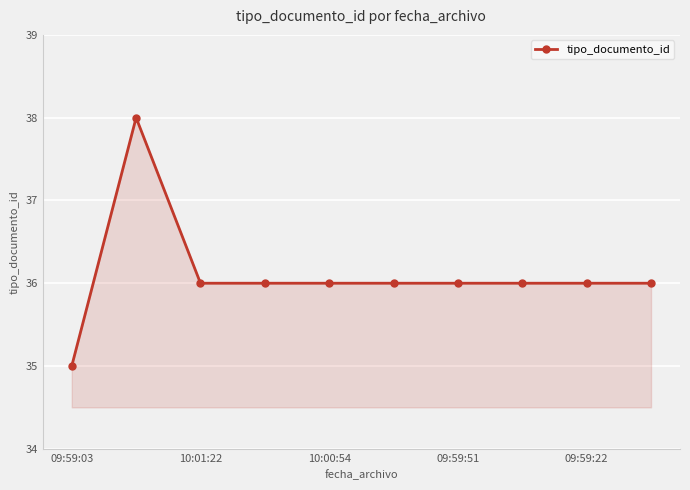

What is the greatest value displayed?

38